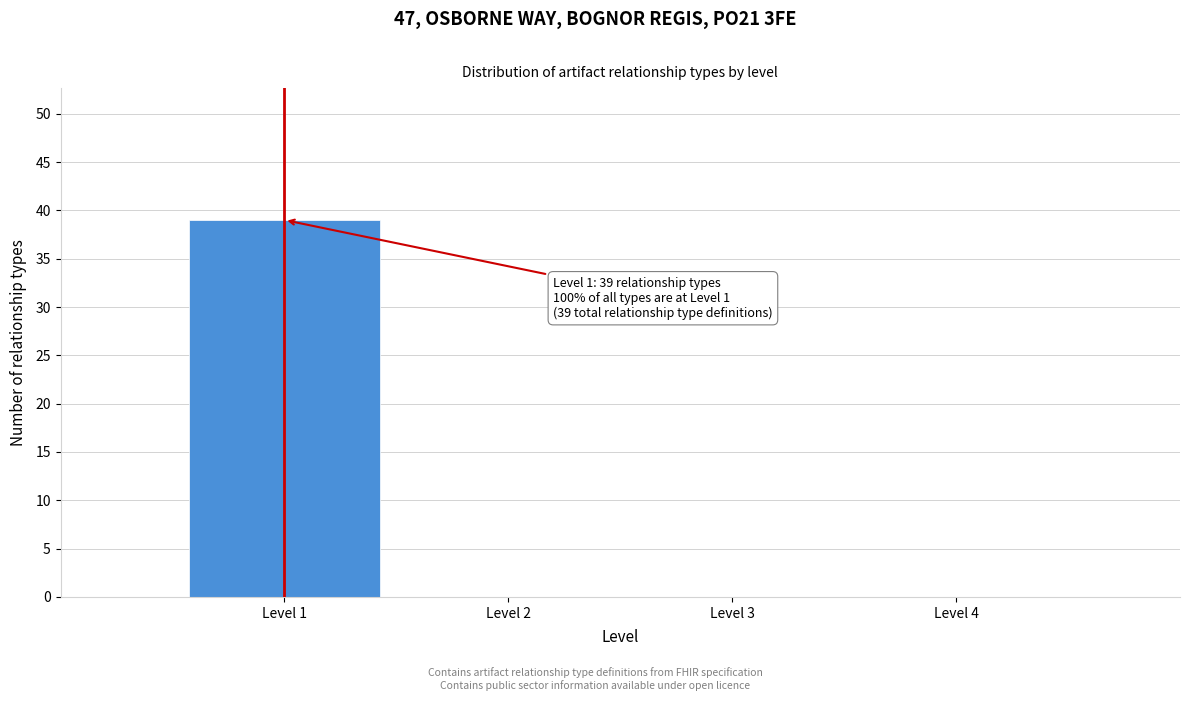

Over which range of the x-axis is the bar tallest?

0.5 to 1.5